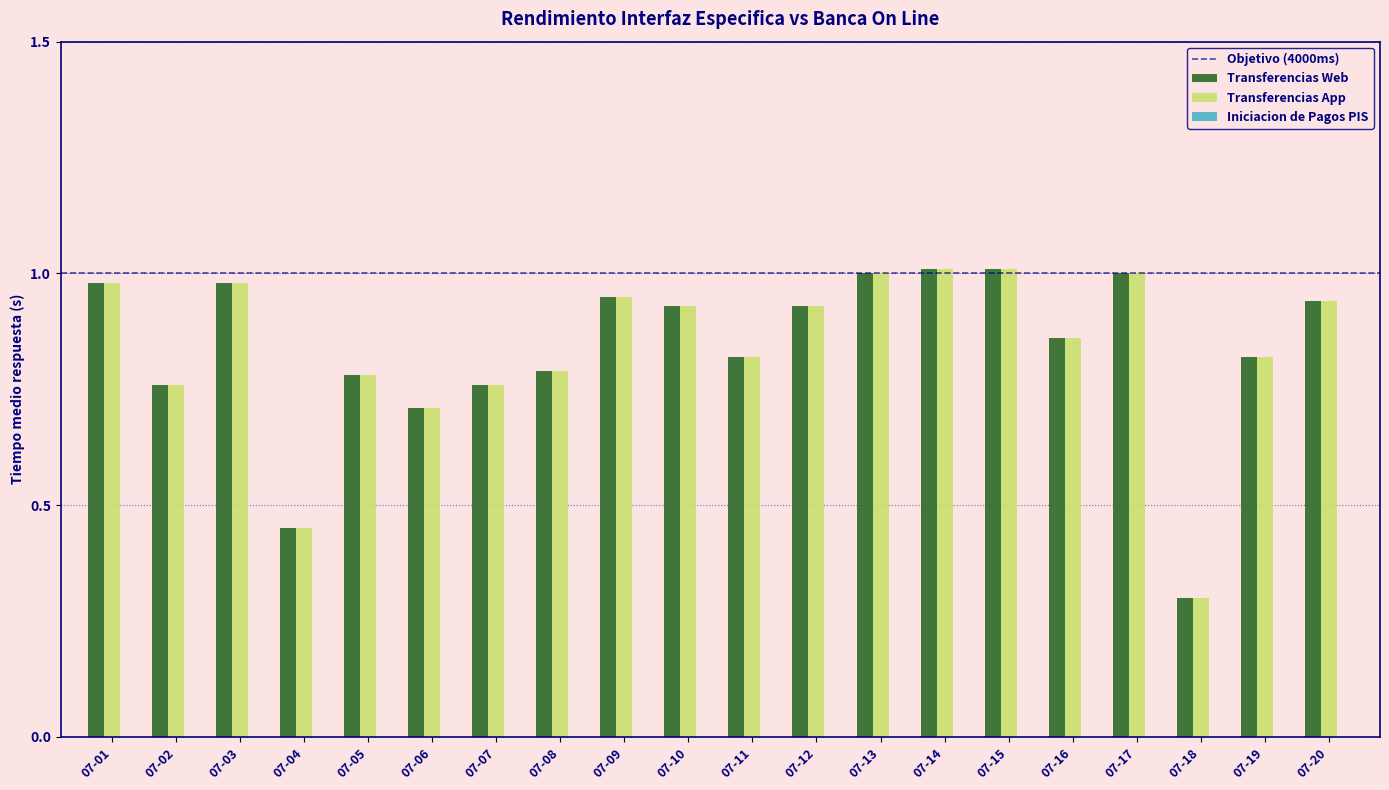

At which label does Transferencias Web reach its minimum?

07-18